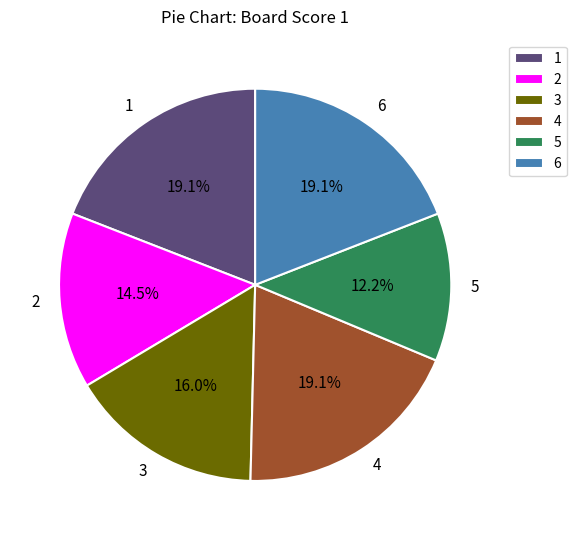

Is the sum of 2 and 1 greater than half?

No